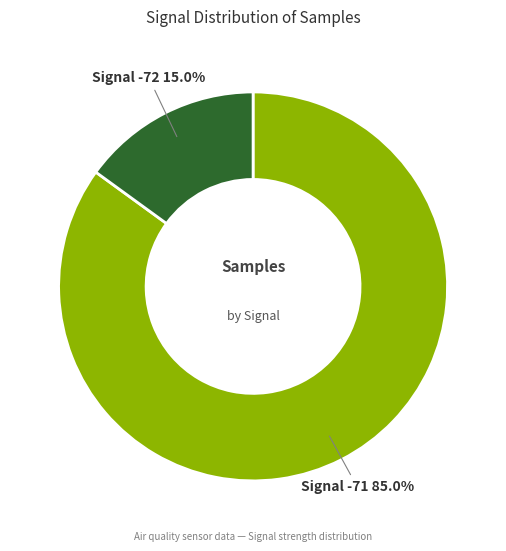

Which slice is the largest?

Signal -71